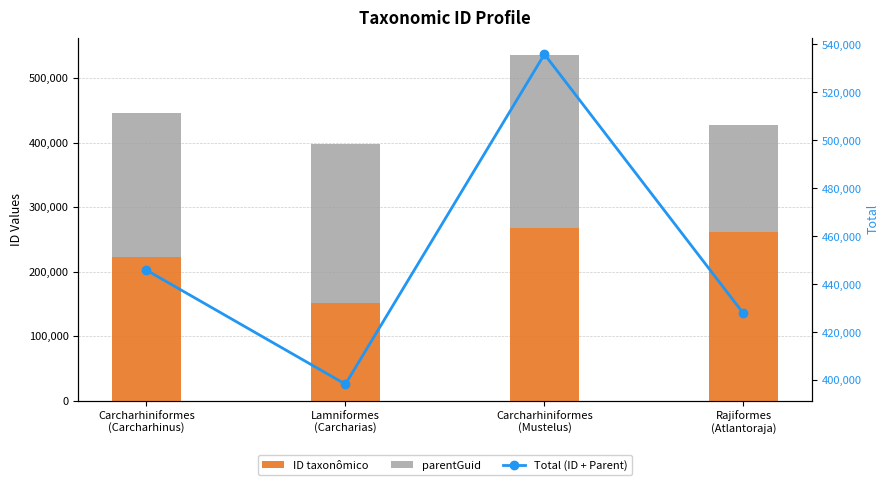

Is it true that parentGuid equals 390689 at Carcharhiniformes
(Mustelus)?

False